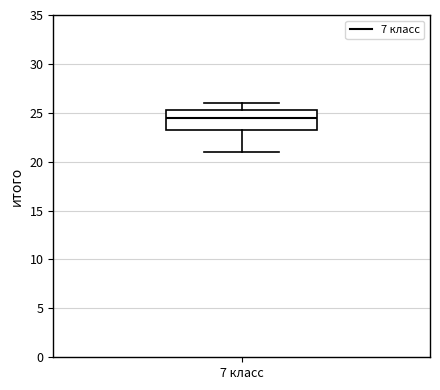

Read this box plot against the y-axis: the position of the median line, the range covered by the box, and the ends of both whiskers. The values are not printed on the chart, so give them approximately, as read against the axis.

median 24.5, box 23.5 to 25.5, whiskers 21.0 to 26.0